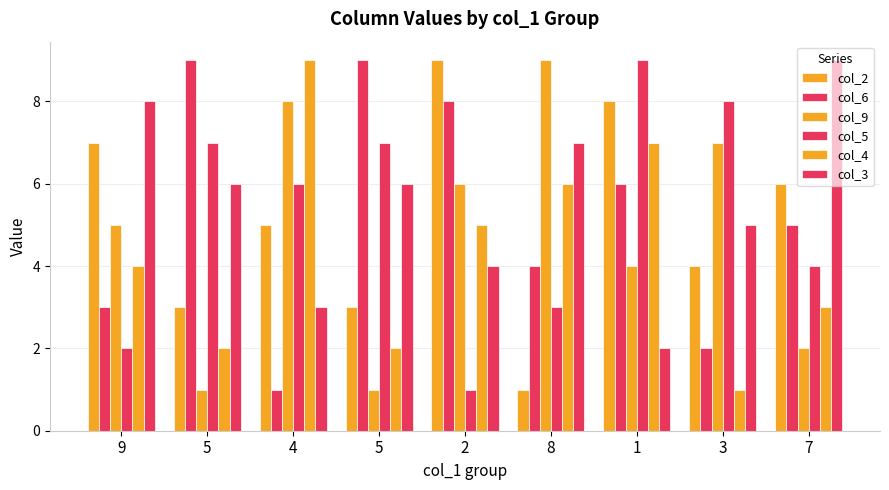

How many values in the col_3 series are below 6?

4